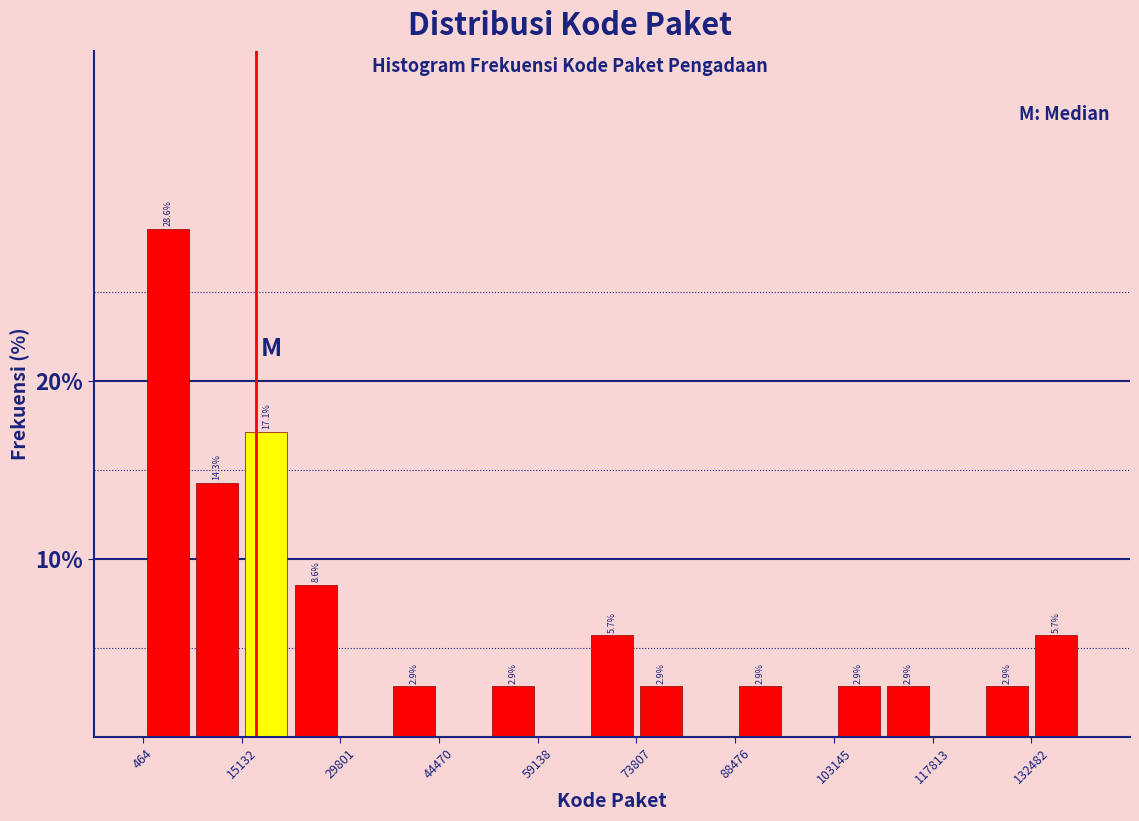

Around what value on the x-axis is the tallest bar? Give the approximate position of its centre, as read against the axis.

4000